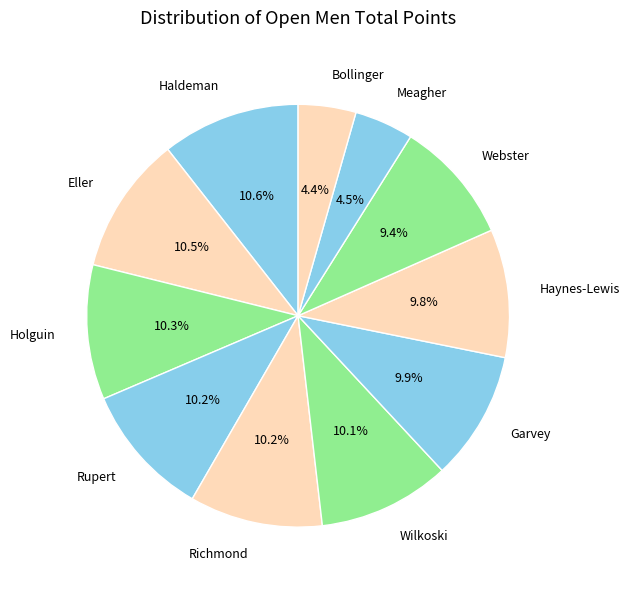

Combined, do Eller and Richmond account for over 50%?

No